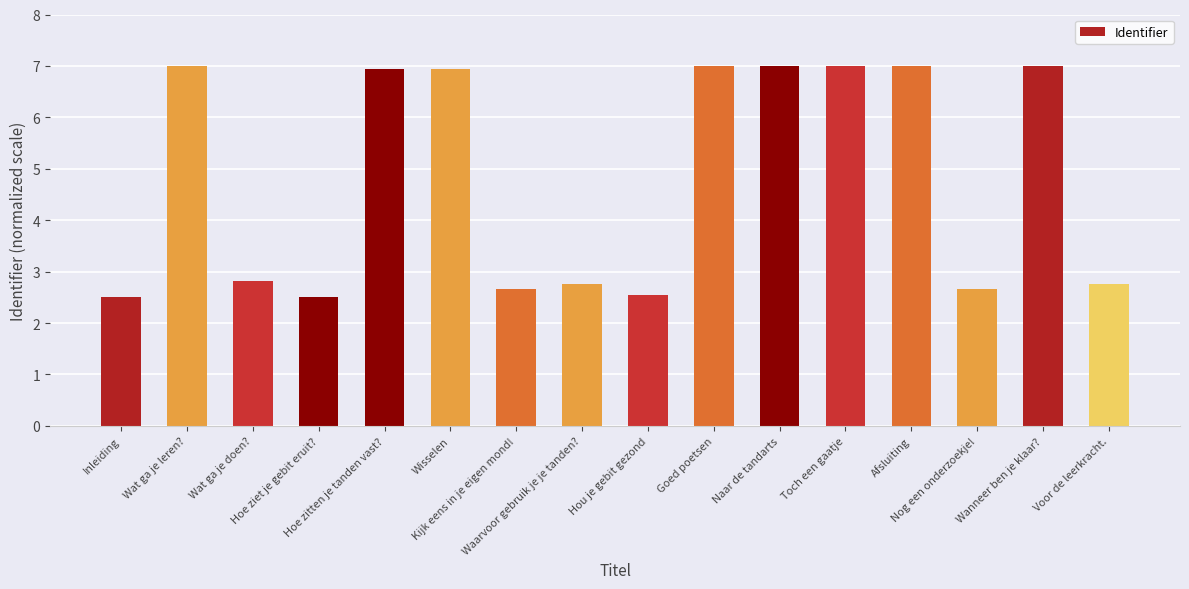

How many values exceed 6?

8